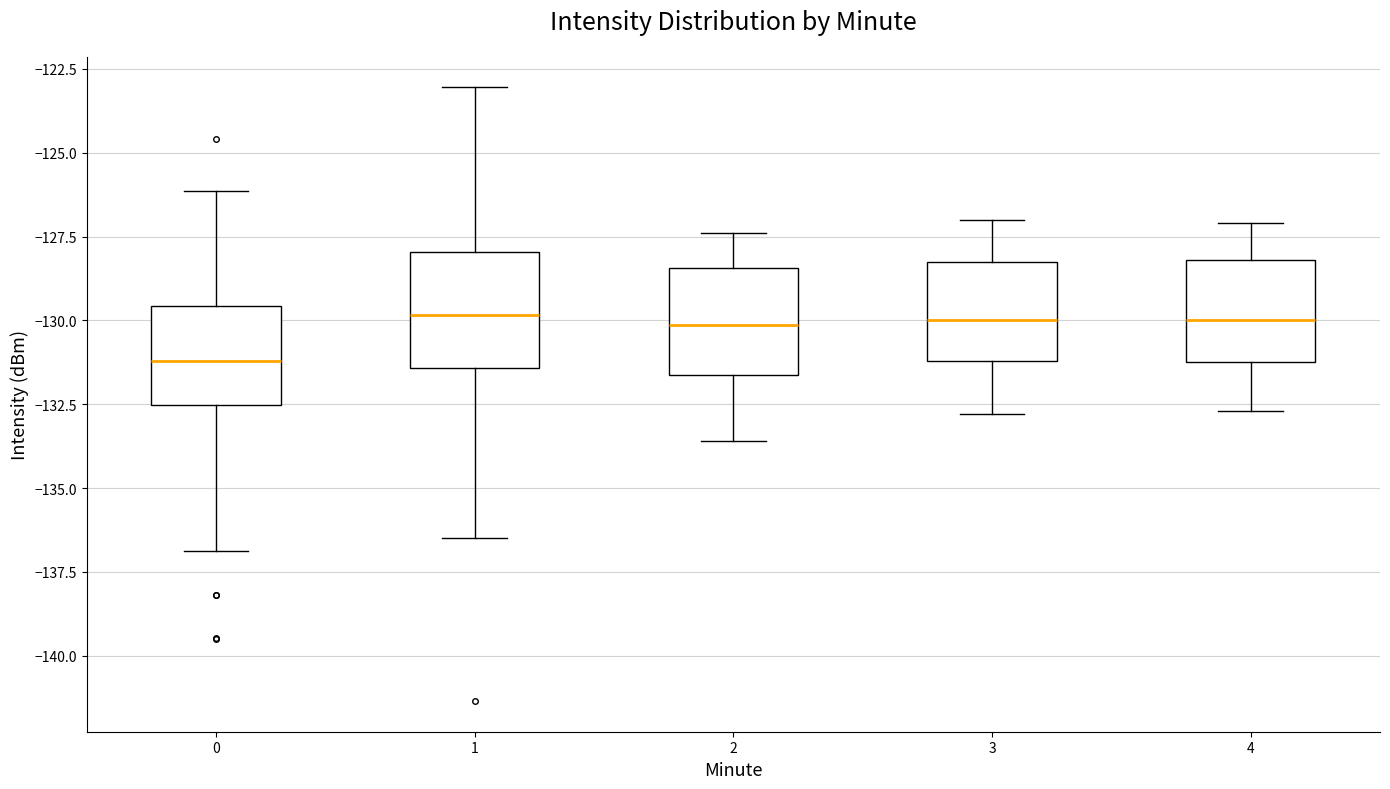

Where does the upper whisker of the box at x = 1 end on the y-axis? The values are not printed on the chart, so give them approximately, as read against the axis.

-123.0